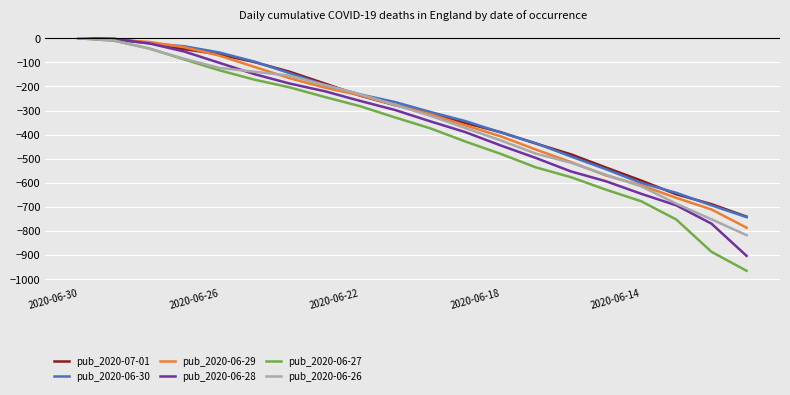

Which series has the largest range (max minus min)?

pub_2020-06-27